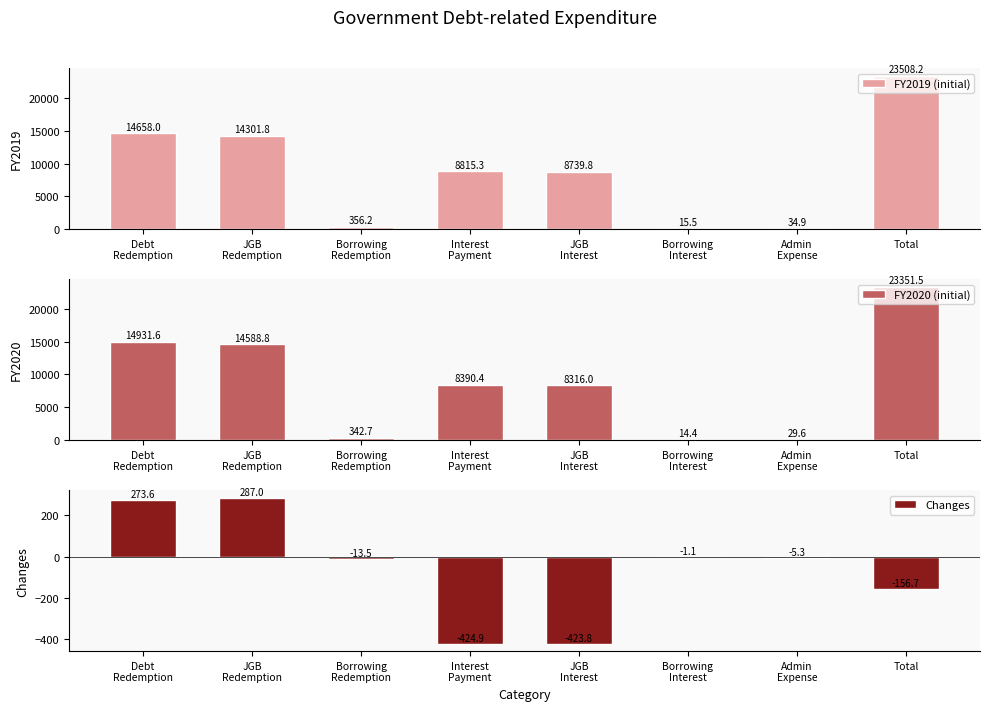

How many values in the Changes series exceed -5?

3